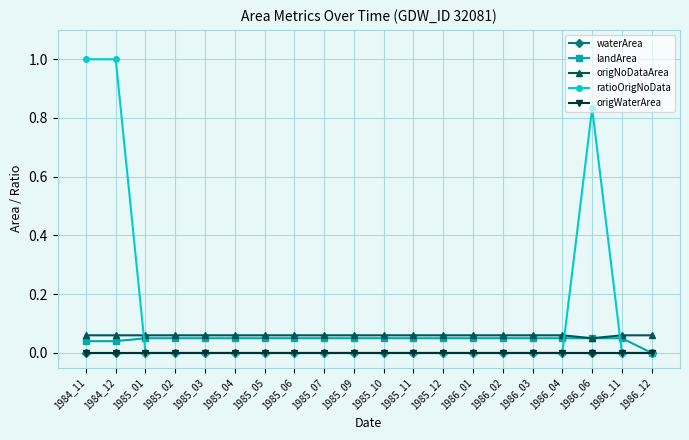

Is it true that origNoDataArea equals 0.1 at 1985_06?

True